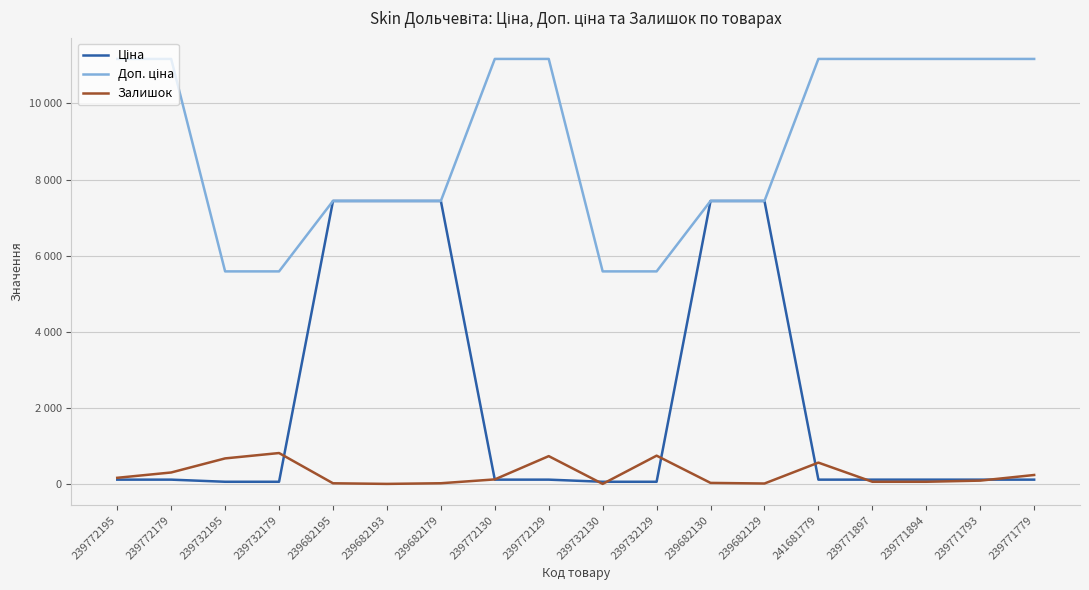

At how many categories does at least one series exceed 6968?

14